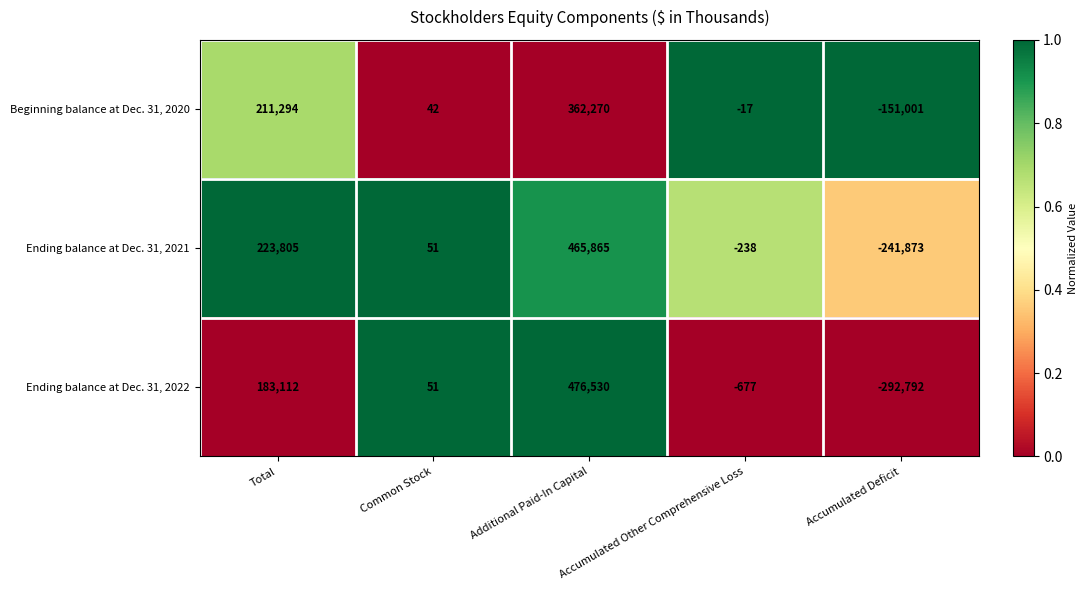

Rank the series by their maximum value, from lowest to highest.

Beginning balance at Dec. 31, 2020, Ending balance at Dec. 31, 2021, Ending balance at Dec. 31, 2022